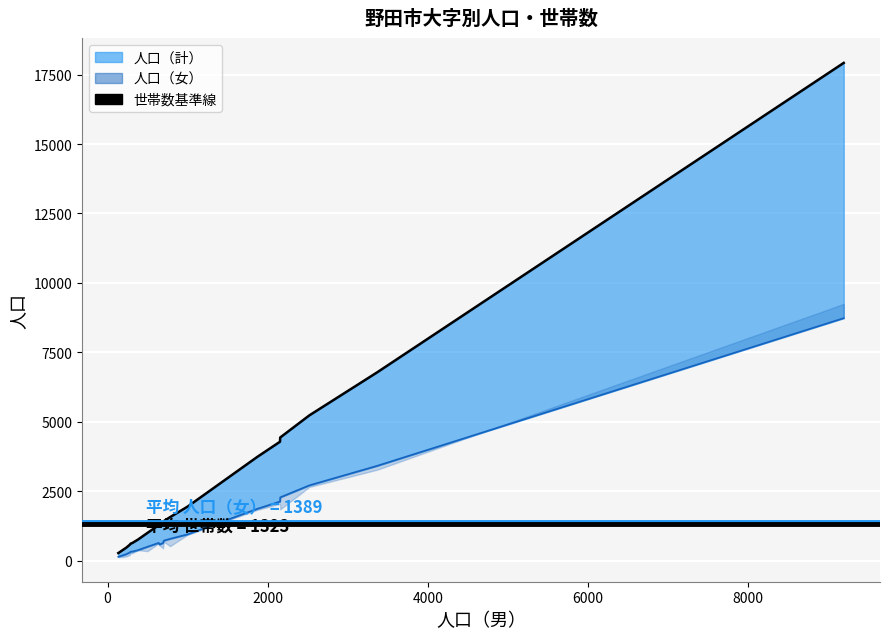

What is the sum of all 人口（計）_line values?

55819